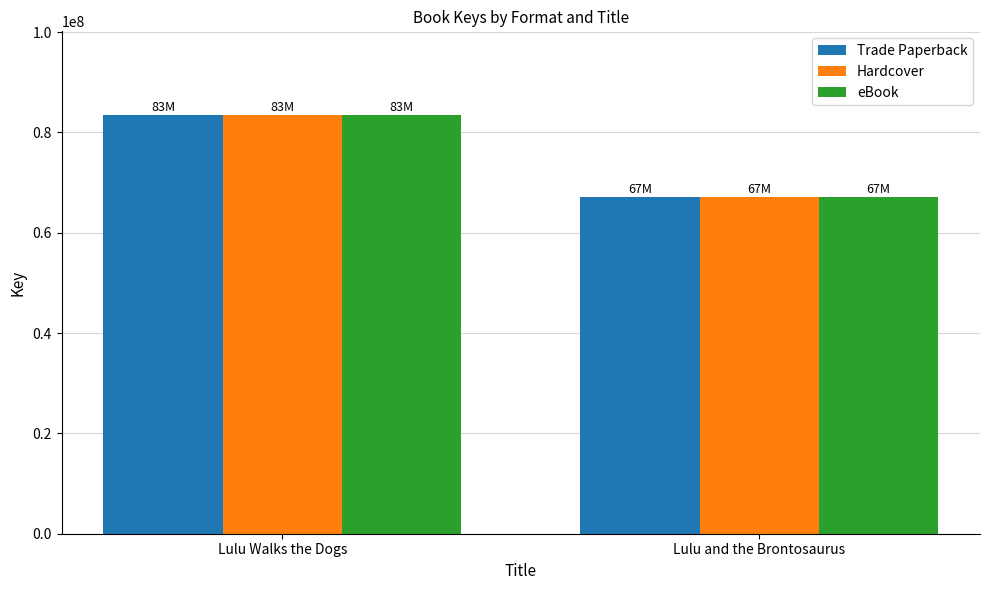

How many values in the eBook series are below 83461261?

1